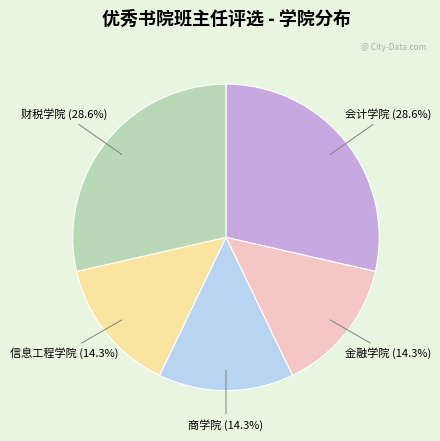

Between 商学院 and 财税学院, which is larger?

财税学院